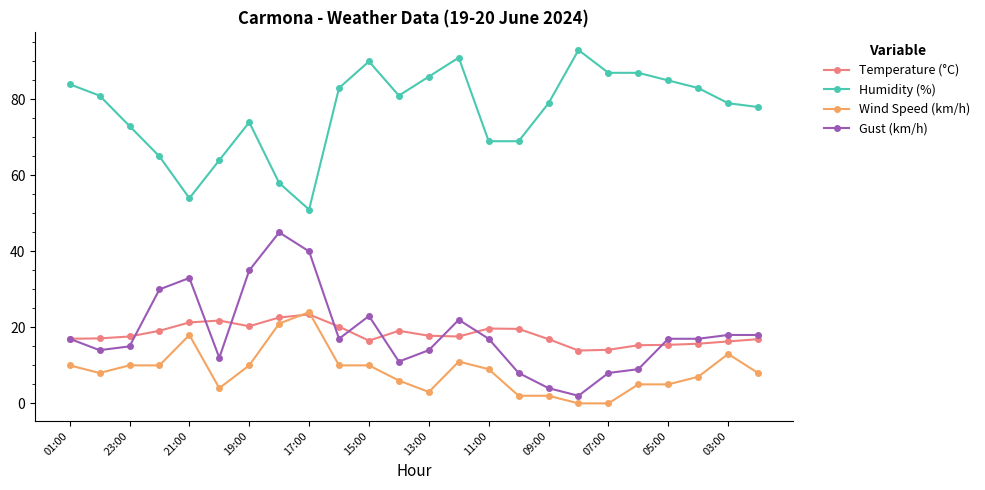

What are all the series names shown in the legend?

Temperature (°C), Humidity (%), Wind Speed (km/h), Gust (km/h)